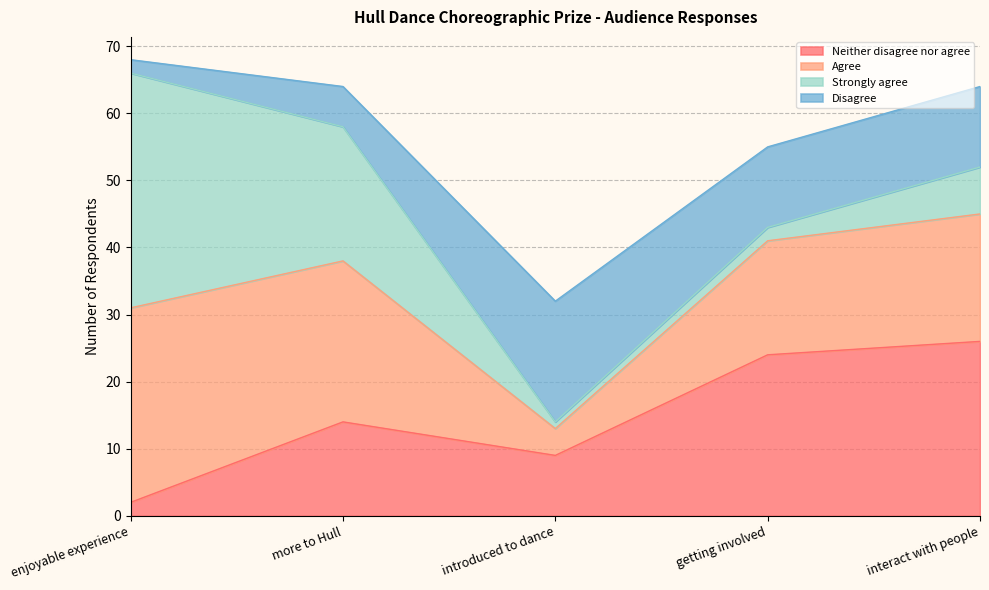

Is it true that Neither disagree nor agree equals 14 at more to Hull?

True